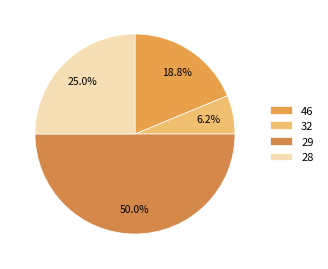

Which has a higher value, 28 or 29?

29